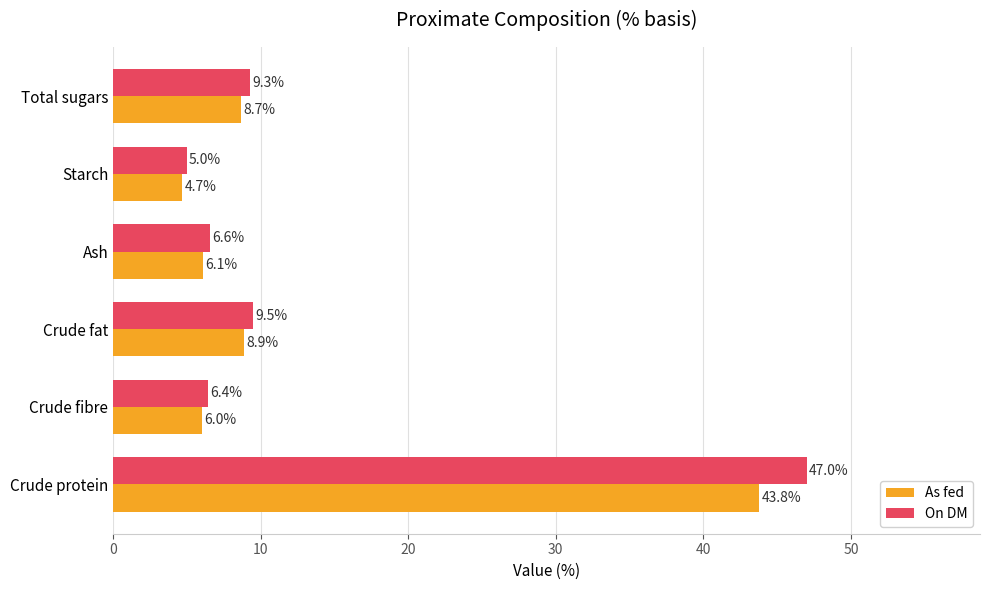

What is the total value across all series at Crude fat?

18.4